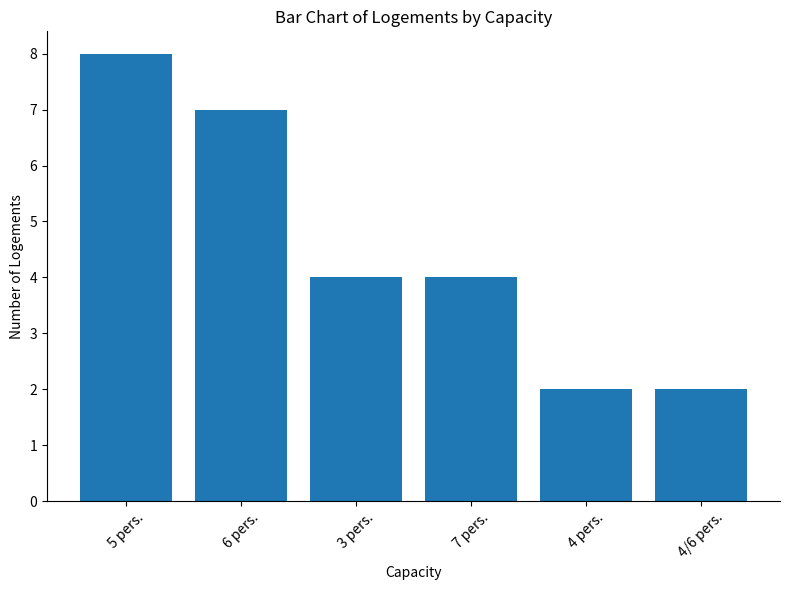

Reading right to left, transcribe all the data shown in this chart.

4/6 pers.=2	4 pers.=2	7 pers.=4	3 pers.=4	6 pers.=7	5 pers.=8